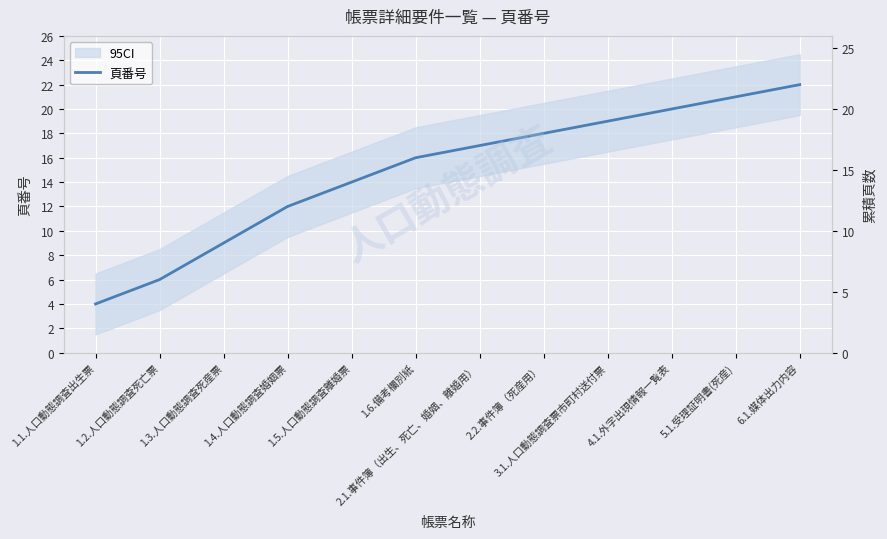

Rank the categories by value from lowest to highest.

1.1.人口動態調査出生票, 1.2.人口動態調査死亡票, 1.3.人口動態調査死産票, 1.4.人口動態調査婚姻票, 1.5.人口動態調査離婚票, 1.6.備考欄別紙, 2.1.事件簿（出生、死亡、婚姻、離婚用）, 2.2.事件簿（死産用）, 3.1.人口動態調査票市町村送付票, 4.1.外字出現情報一覧表, 5.1.受理証明書(死産), 6.1.媒体出力内容